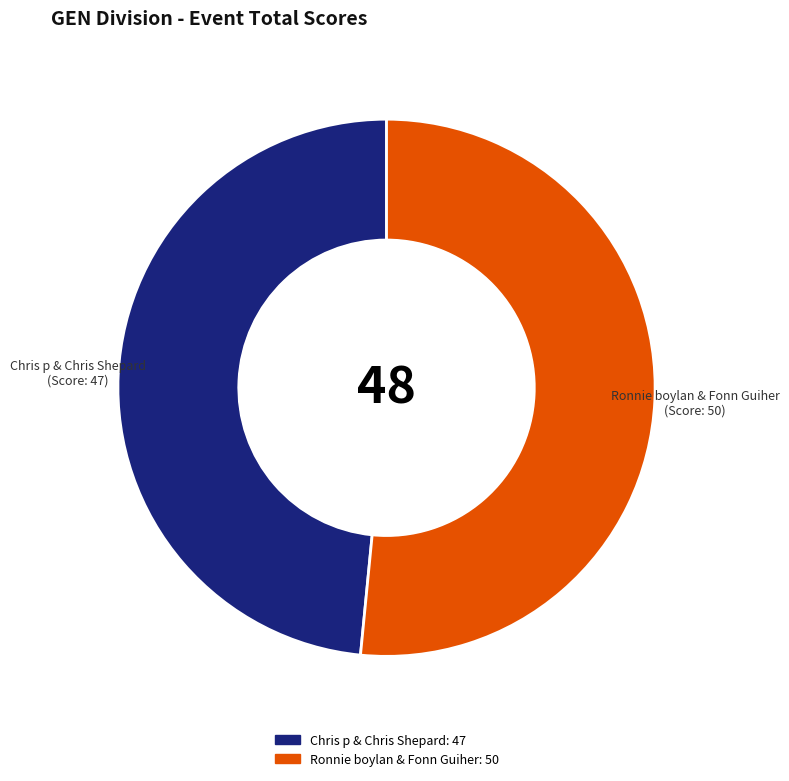

Between Ronnie boylan & Fonn Guiher and Chris p & Chris Shepard, which is larger?

Ronnie boylan & Fonn Guiher